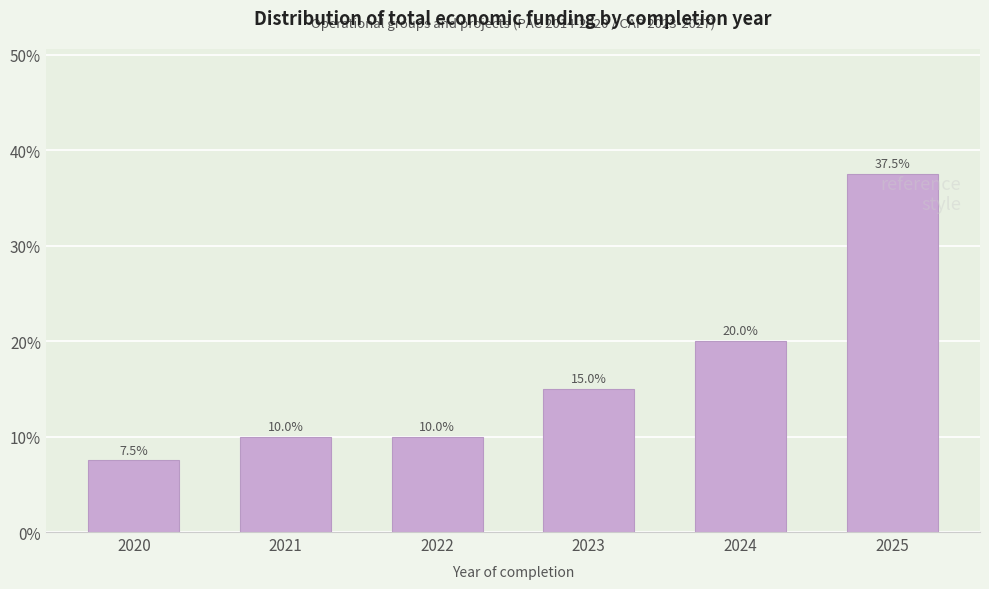

What is the sum of the values at 2025 and 2024?

57.5